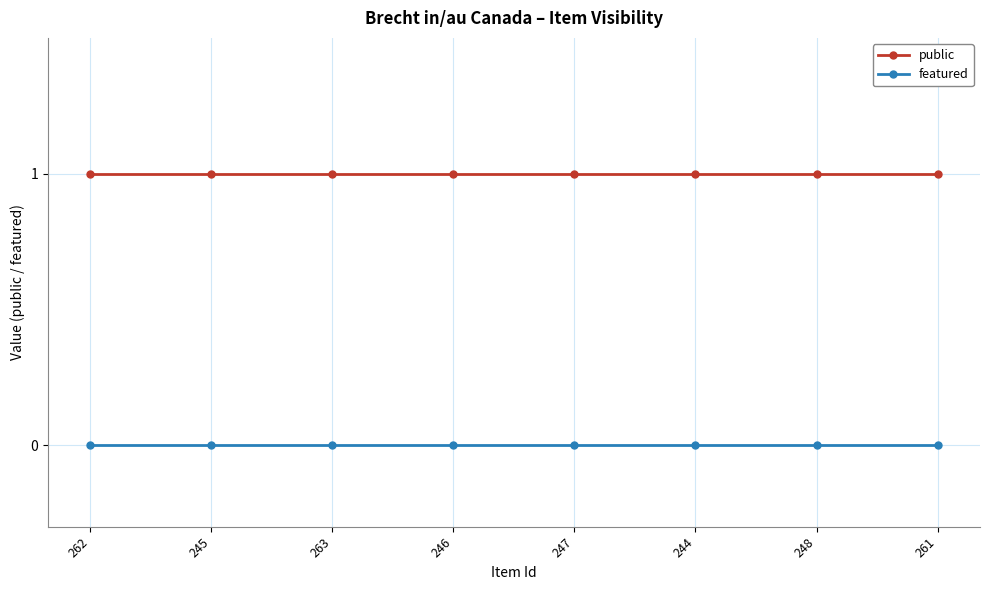

Reading left to right, list all the values displayed in this chart.

public: 1	1	1	1	1	1	1	1
featured: 0	0	0	0	0	0	0	0